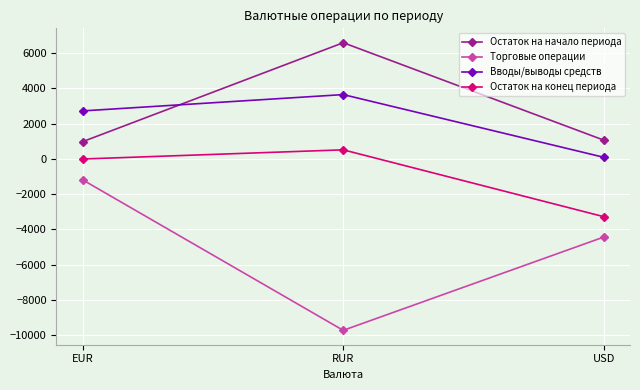

The Вводы/выводы средств series shows 696.2 at EUR. True or false?

False